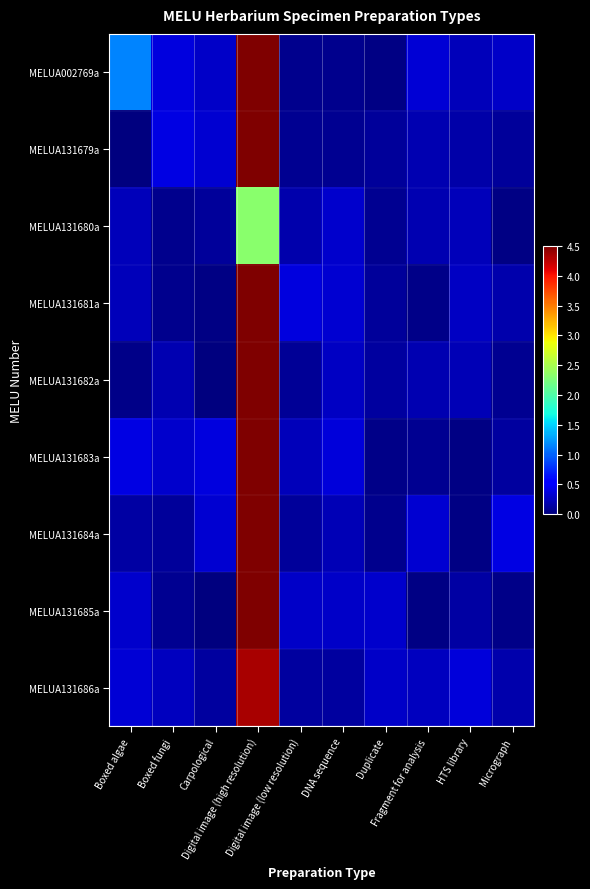

Which label corresponds to the largest value in the chart?

Digital image (high resolution)